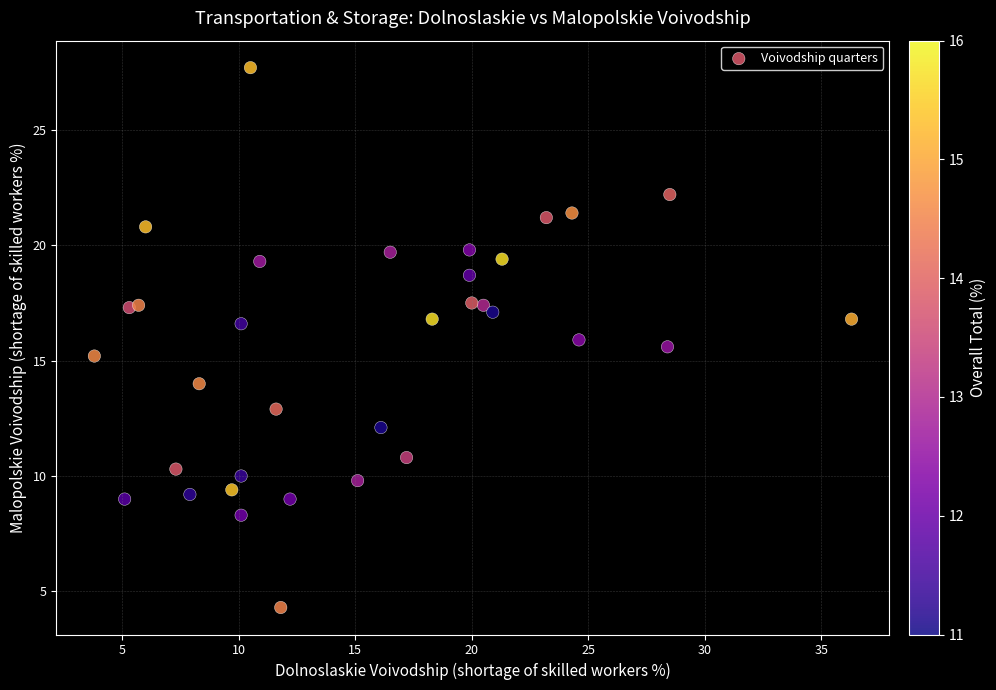

What is the range of Y values (max minus min)?

23.4